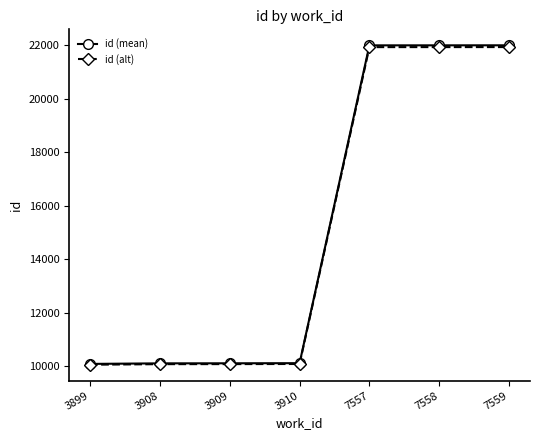

Is the value of id (mean) at 7559 greater than the value of id (alt) at 3908?

Yes